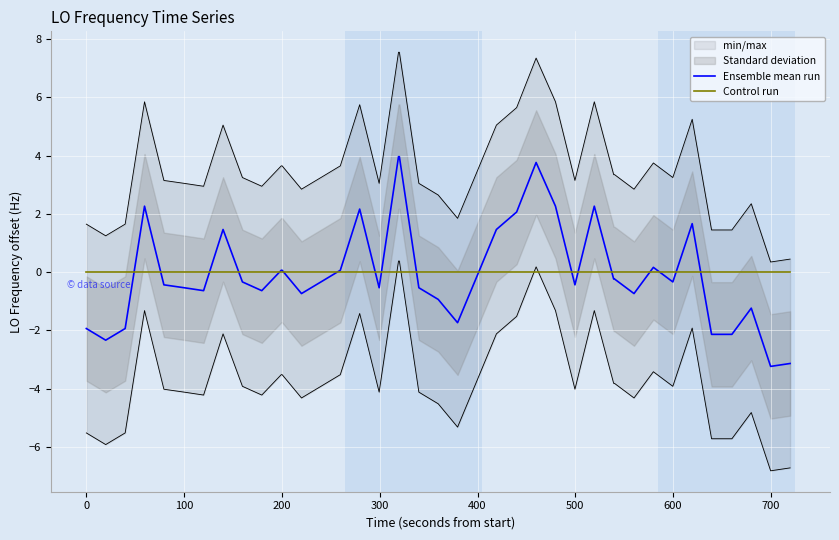

What is the maximum value for Ensemble mean run?

4.0